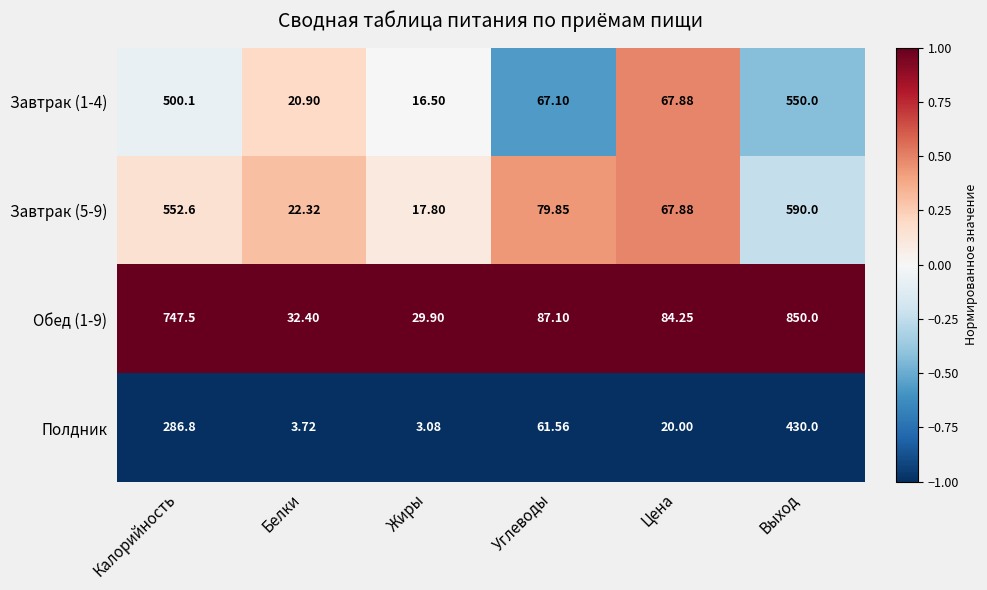

What is the total value across all series at Калорийность?

2087.0